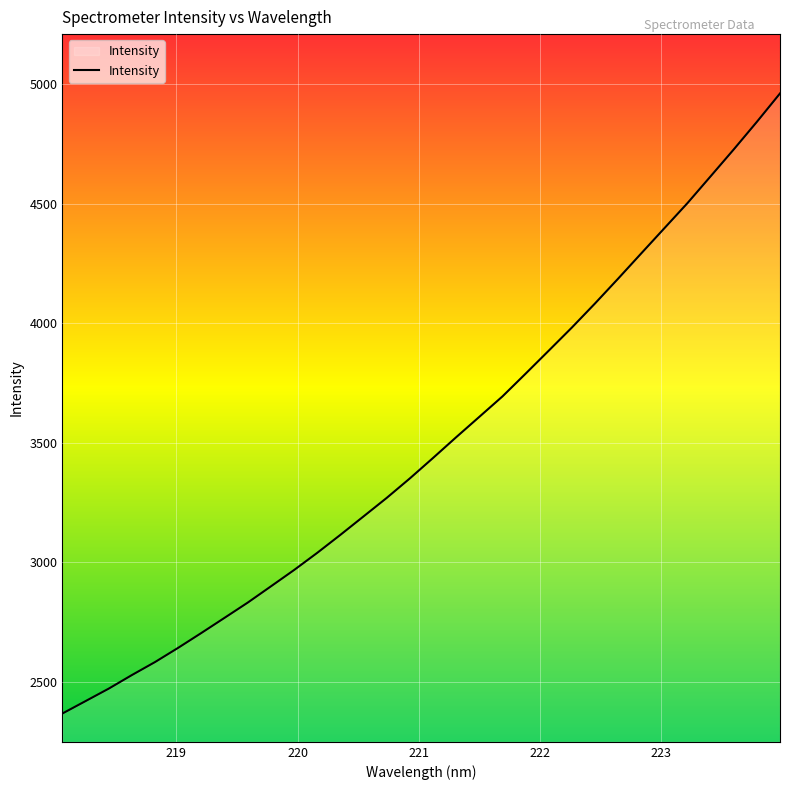

What is the difference between the maximum and minimum values?

2591.9